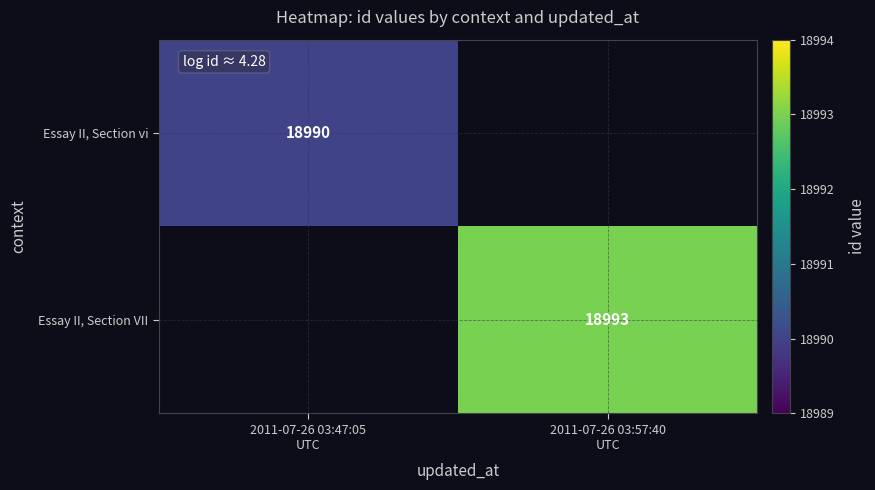

What is the total value across all series at 2011-07-26 03:57:40
UTC?

18993